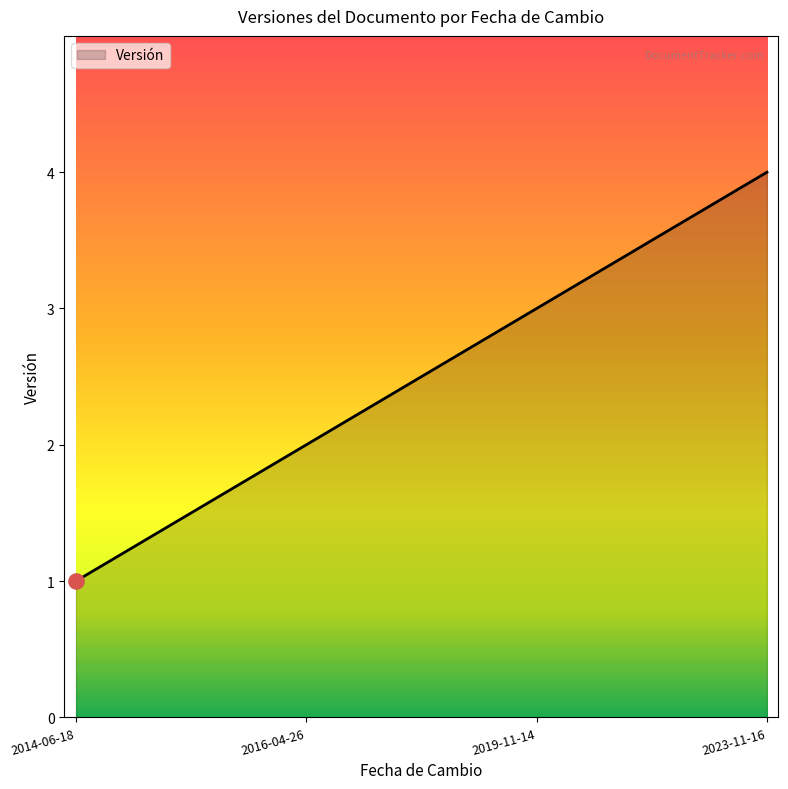

What is the change in value from 2016-04-26 to 2019-11-14?

+1